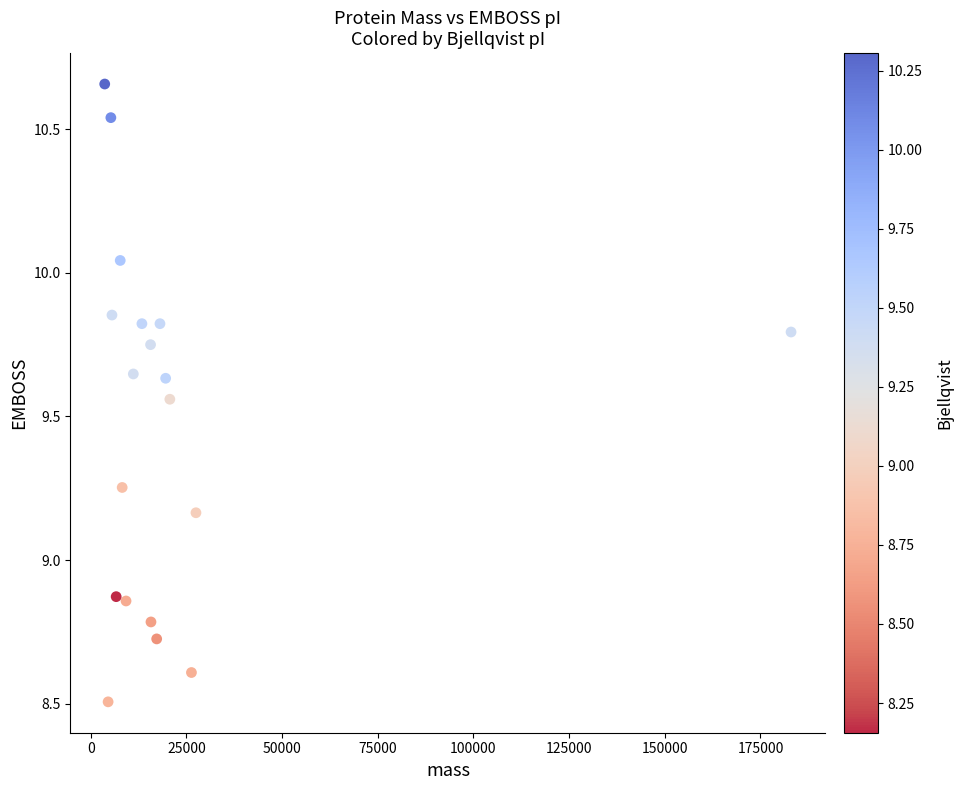

What is the range of X values (max minus min)?

179349.3